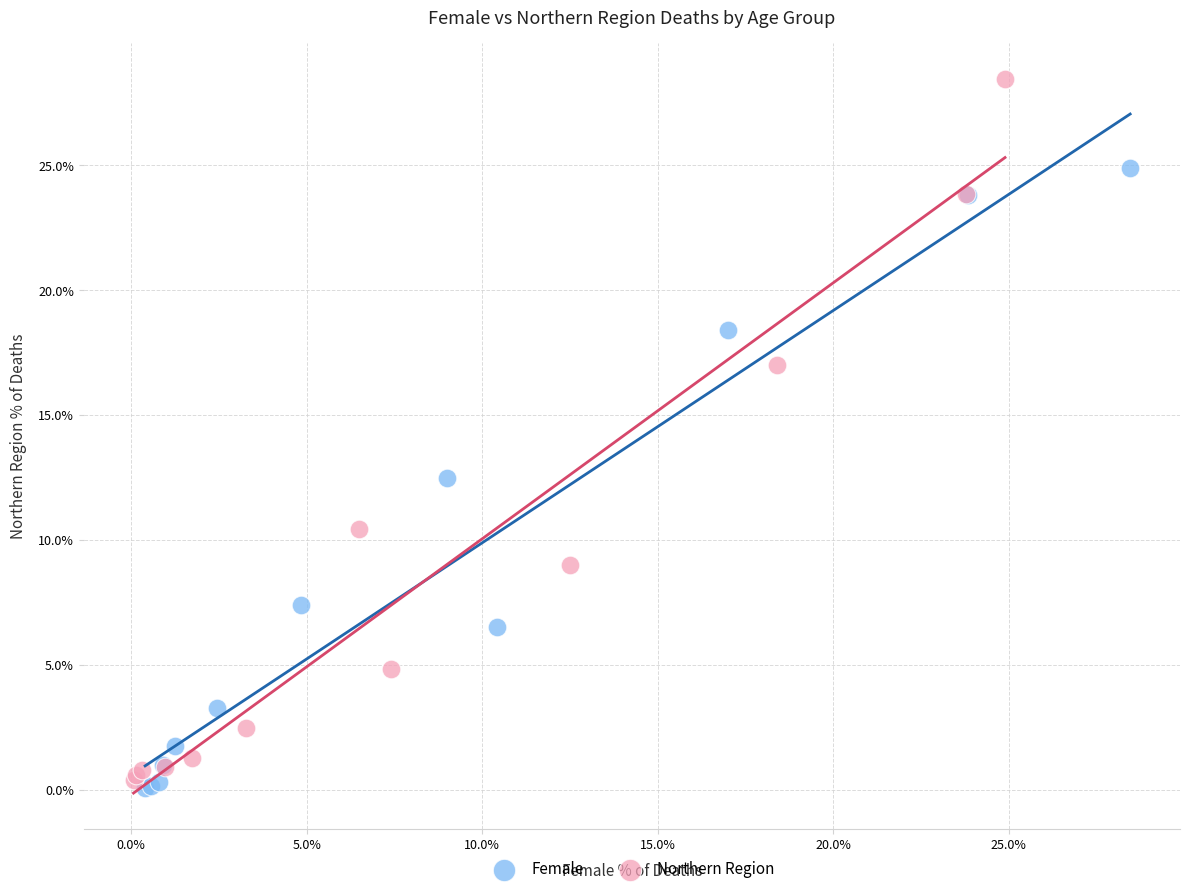

Which series reaches the maximum Y coordinate?

Northern Region